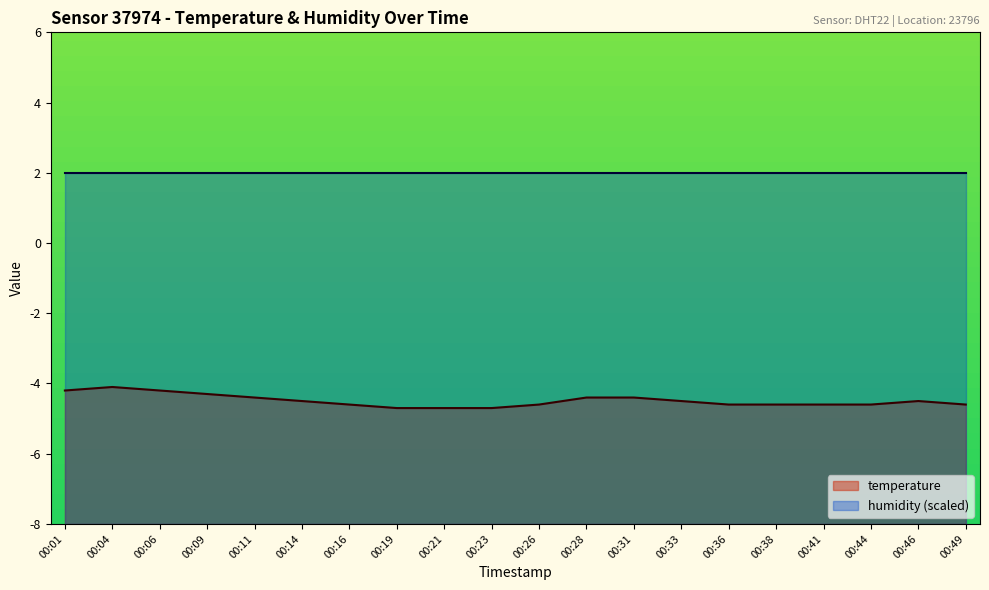

Count the number of data series in this chart.

2